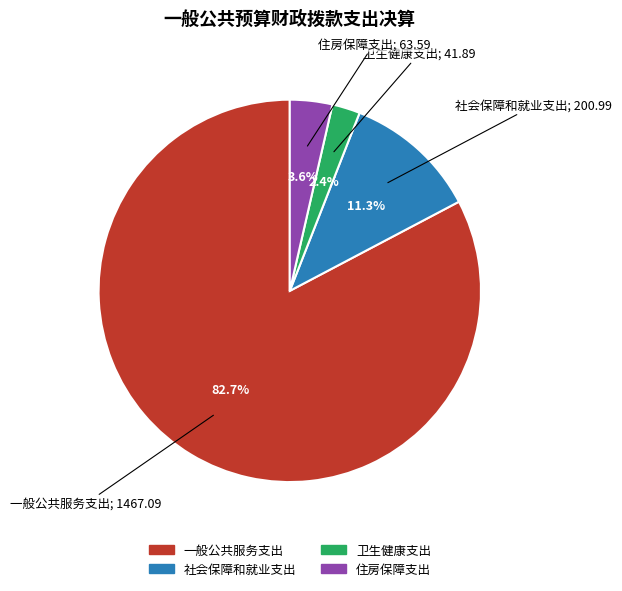

To the nearest percent, what portion does 卫生健康支出 represent?

2%